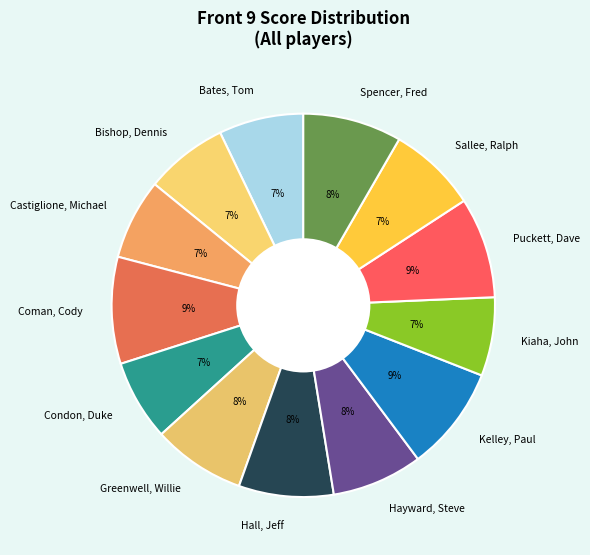

Is the sum of Spencer, Fred and Hayward, Steve greater than half?

No